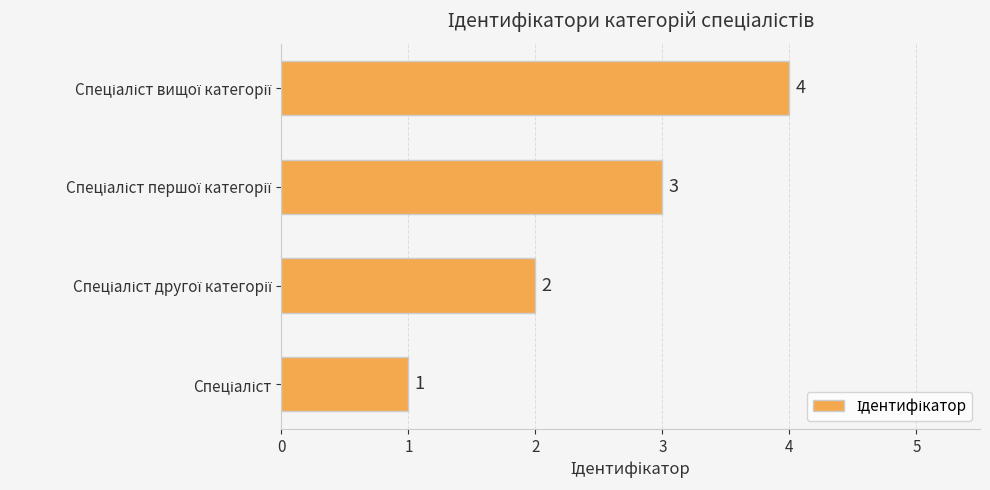

What is the difference between the maximum and minimum values?

3